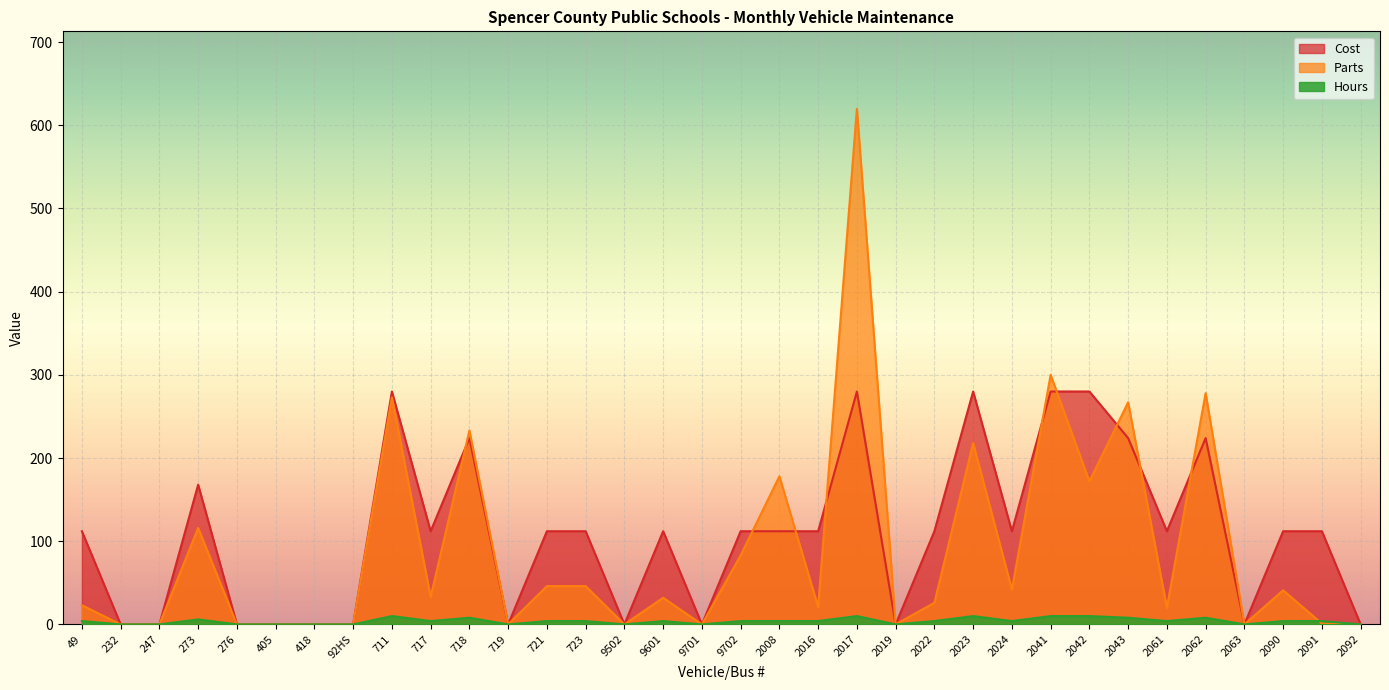

Rank the series by their average value, from lowest to highest.

Hours, Parts, Cost